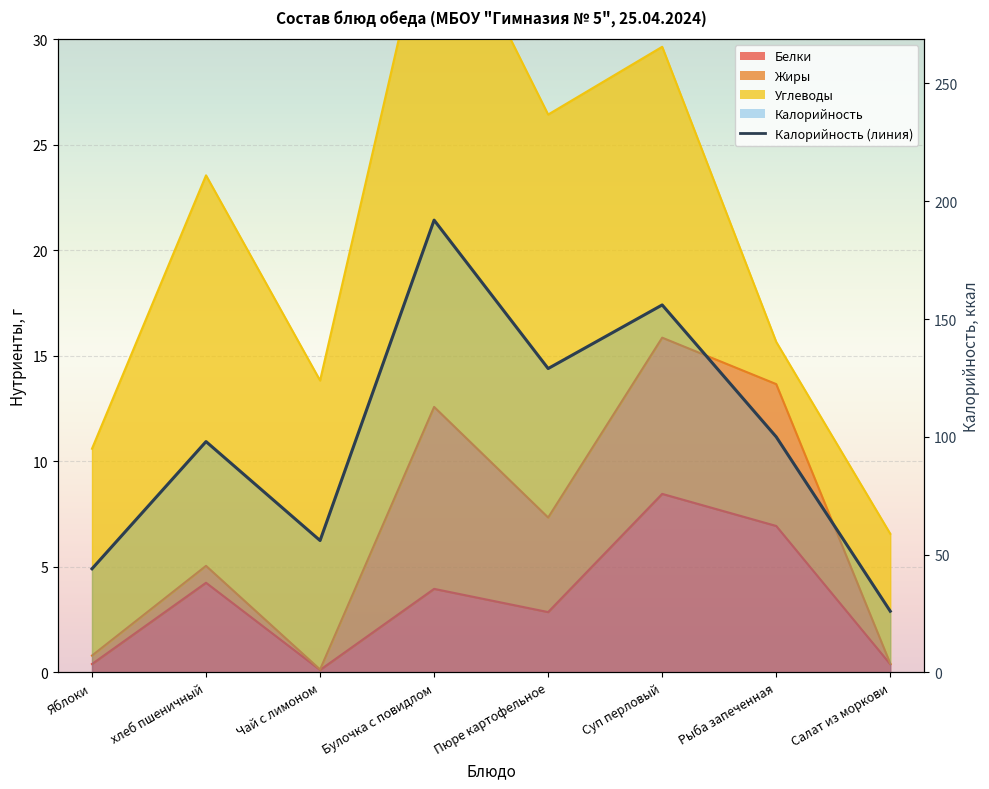

Where is the first local maximum?

хлеб пшеничный